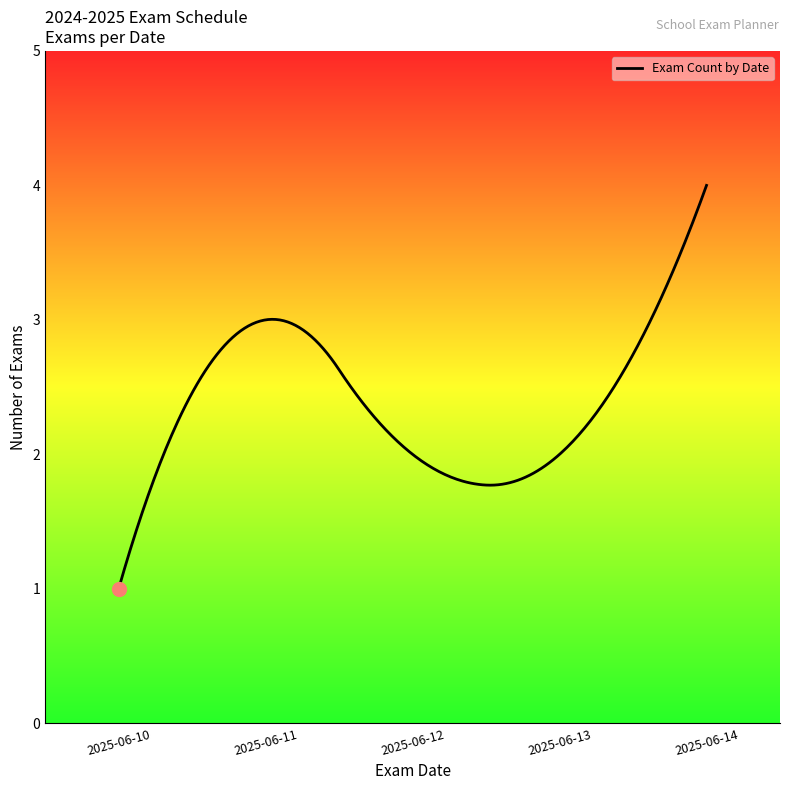

How many distinct data groups are displayed?

1